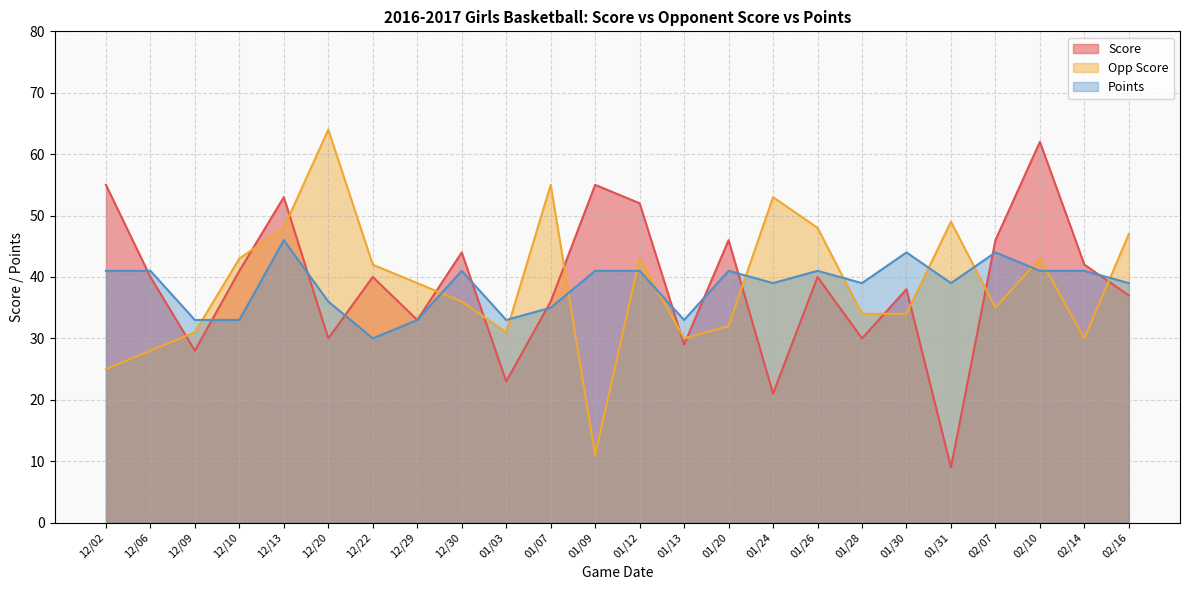

At how many categories does at least one series exceed 57?

2